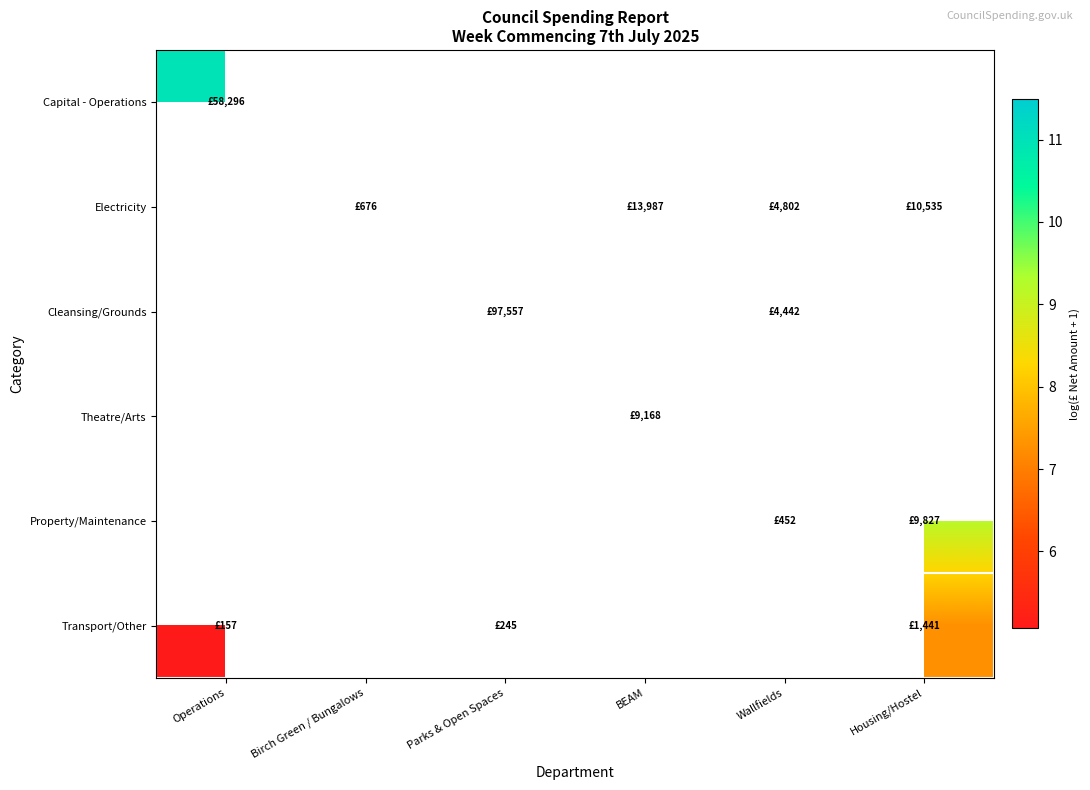

At which category does the chart reach its minimum across all series?

Operations